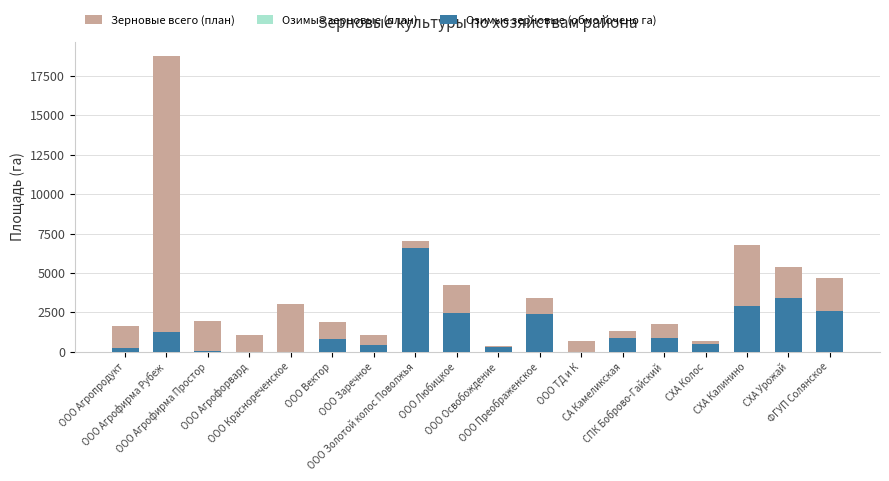

Reading left to right, list all the values displayed in this chart.

Зерновые всего (план): 1655	18737	1961	1040	3005	1912	1080	7021	4219	387	3424	660	1310	1745	707	6774	5400	4680
Озимые зерновые (план): 215	1248	45	0	0	800	450	6581	2474	279	2417	0	910	904	487	2916	3435	2614
Озимые зерновые (обмолочено га): 215	1248	45	0	0	800	450	6581	2474	279	2417	0	910	904	487	2916	3435	2614